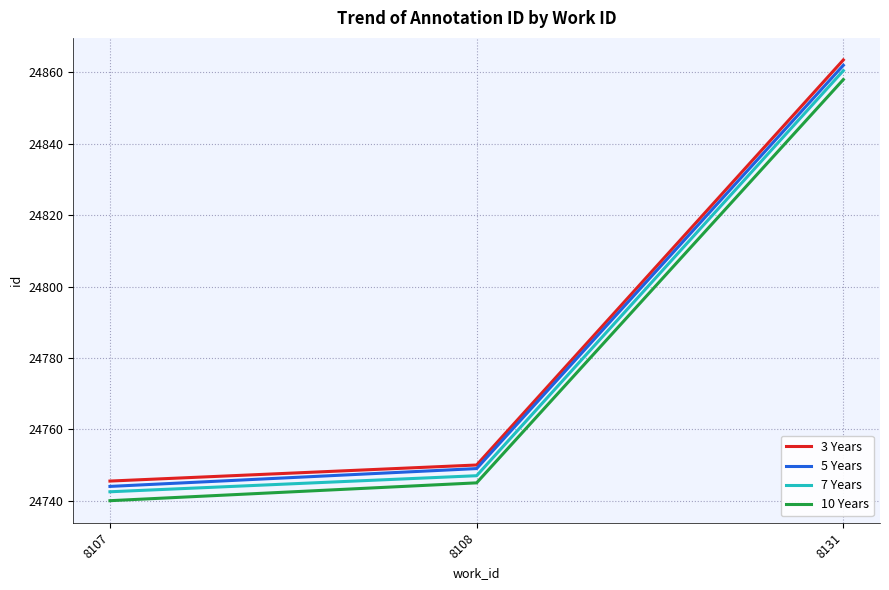

True or false: 7 Years has a value of 36293.2 at 8108.

False